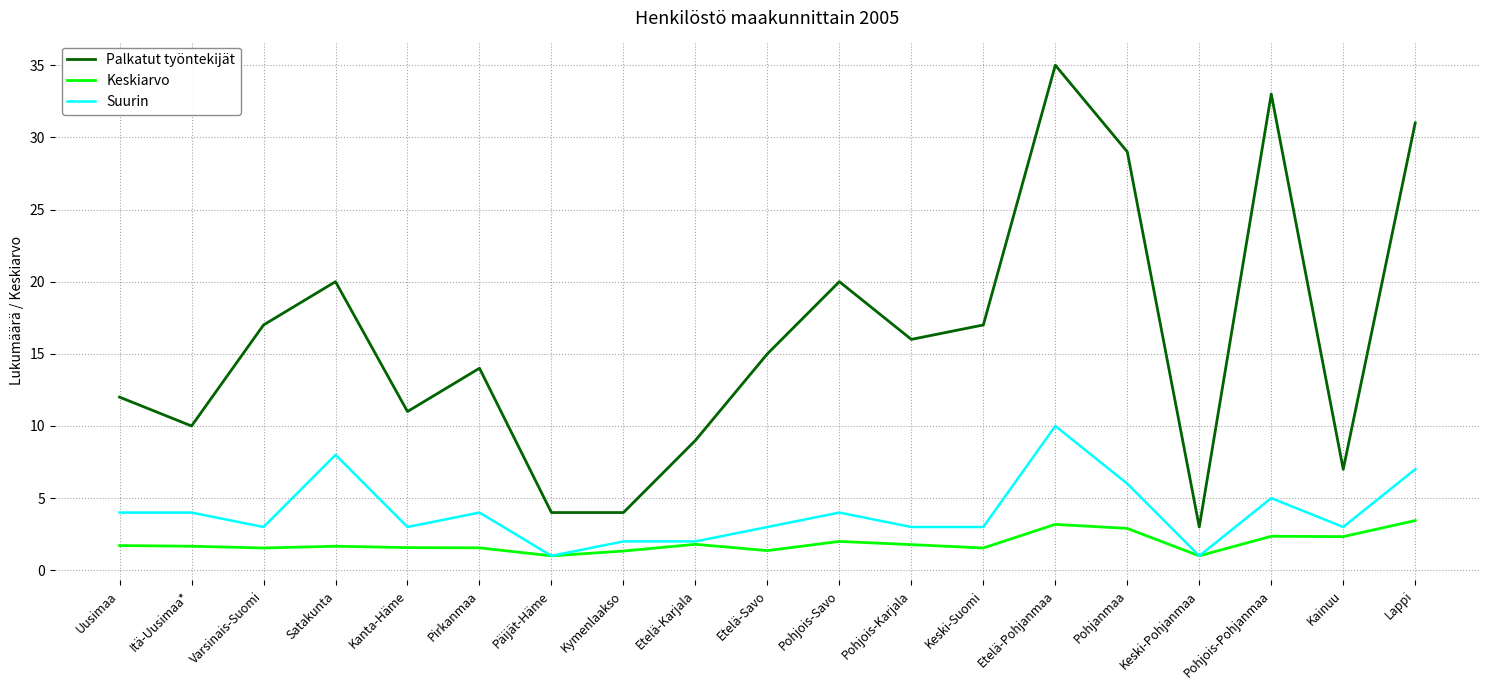

Which series has the largest range (max minus min)?

Palkatut työntekijät